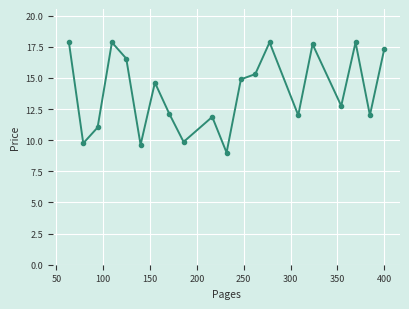

What is the value of the 10th point from the left?

11.9